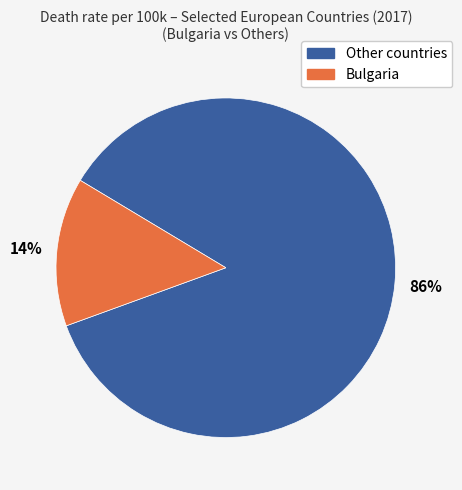

Does any single category account for the majority?

Yes